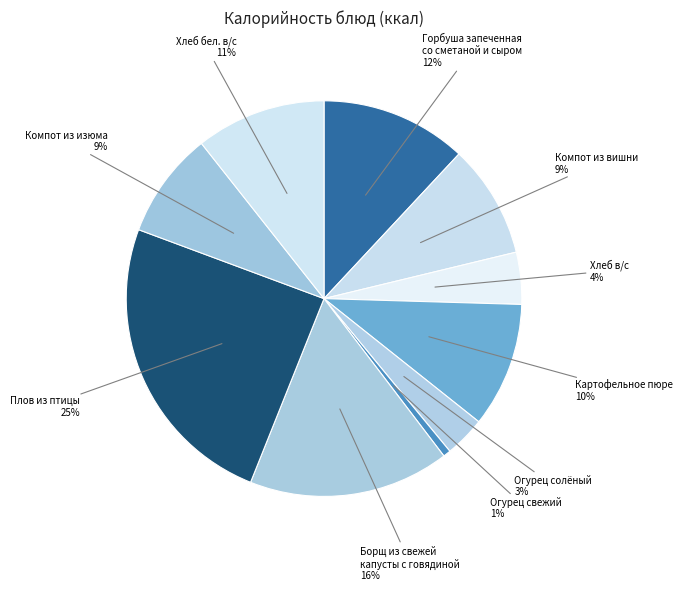

Is it true that Компот из вишни is 9% of the pie?

True